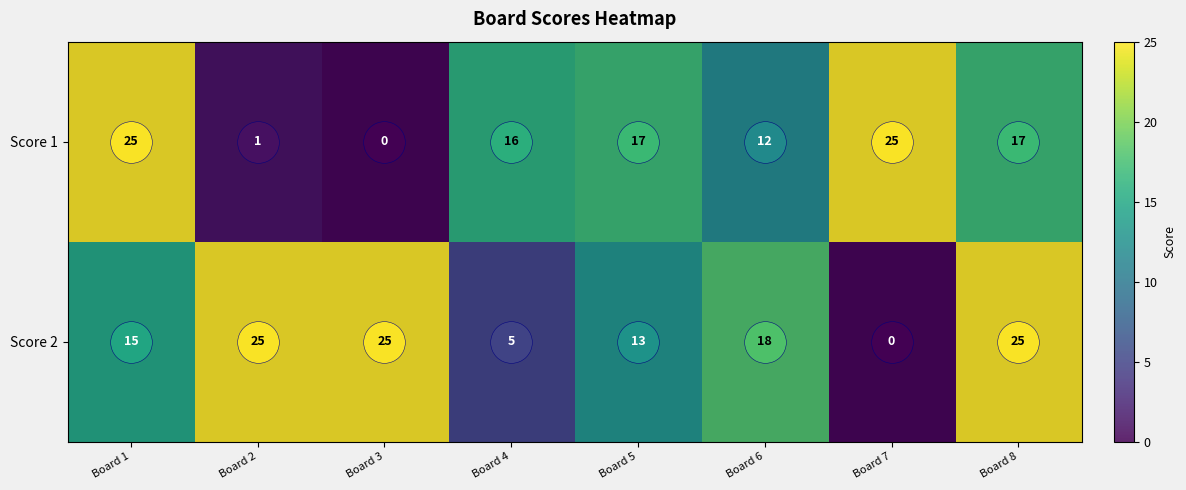

True or false: Score 1 has a value of 0 at Board 3.

True